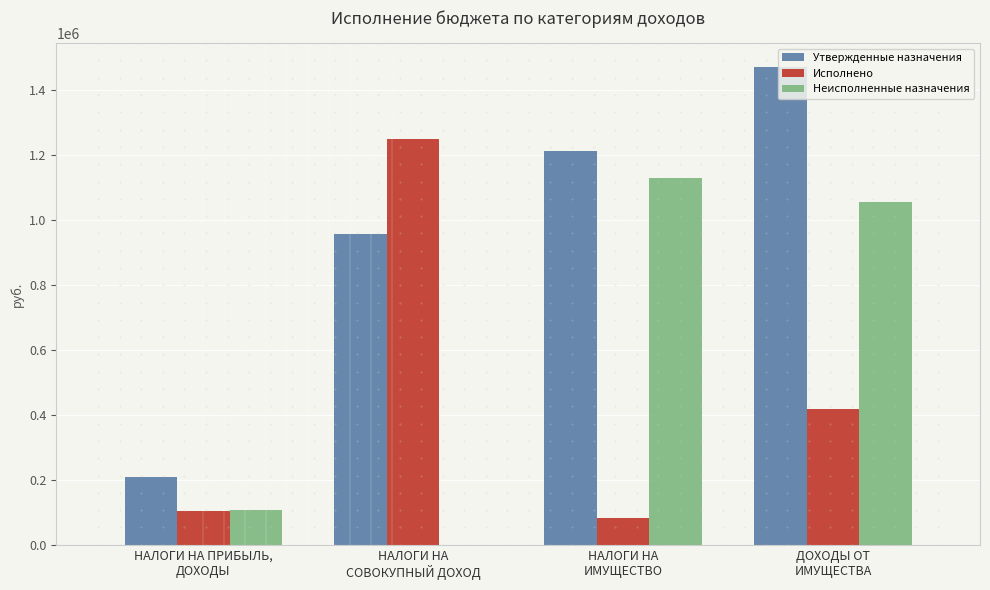

What is the maximum value shown in the chart?

1470000.0